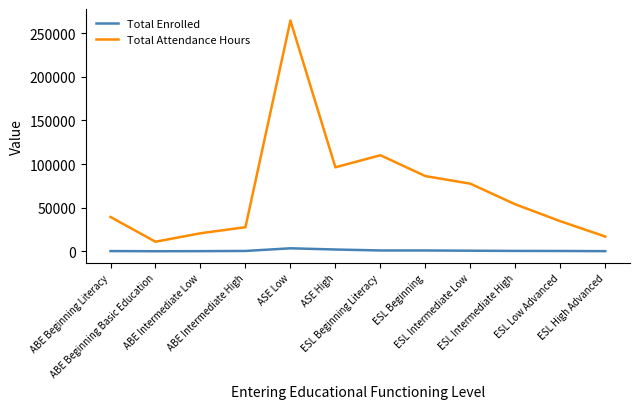

What is the spread (max minus min) of values at ESL Intermediate Low?

76762